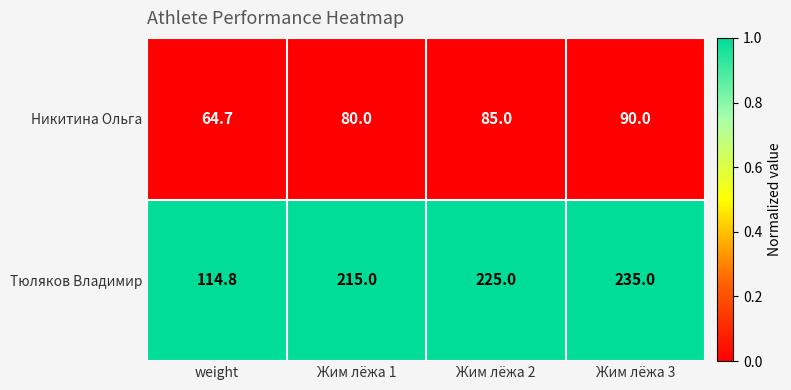

Reading left to right, list all the values displayed in this chart.

Никитина Ольга: 64.7	80.0	85.0	90.0
Тюляков Владимир: 114.8	215.0	225.0	235.0